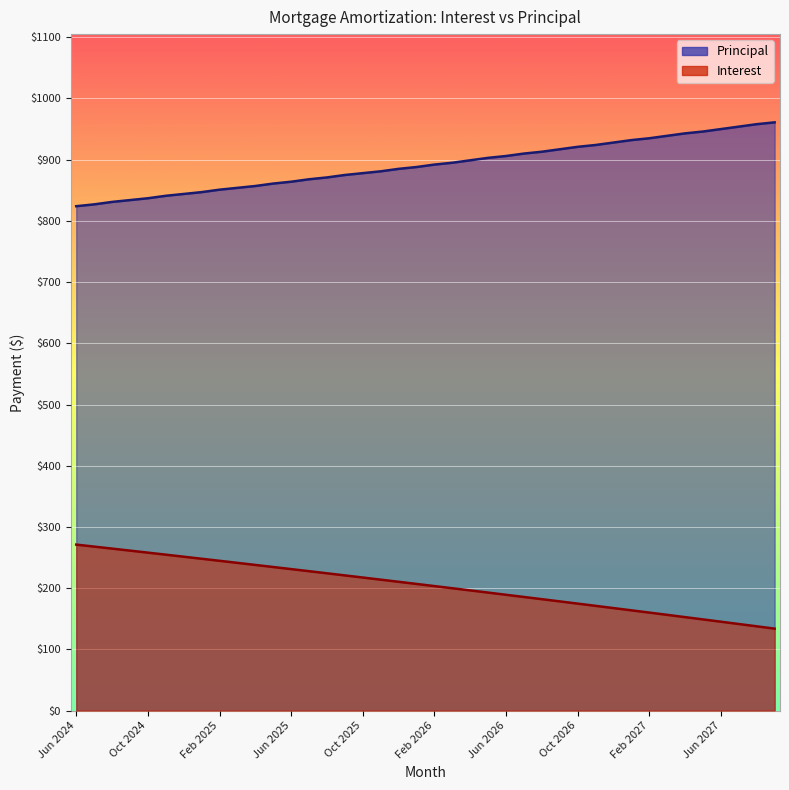

The Interest series shows 60.3 at Apr 2027. True or false?

False